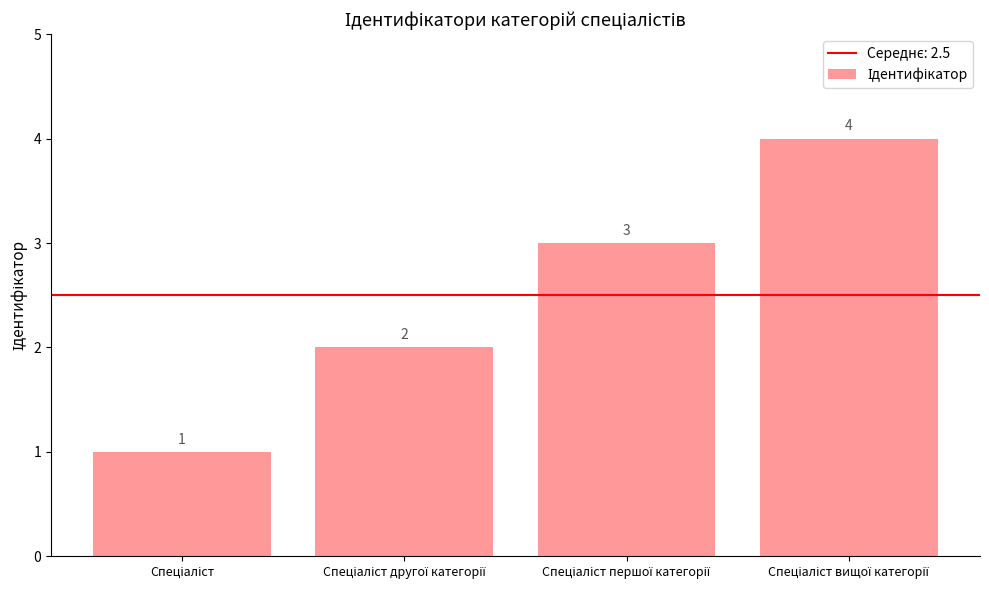

What is the value of the 4th bar from the left?

4